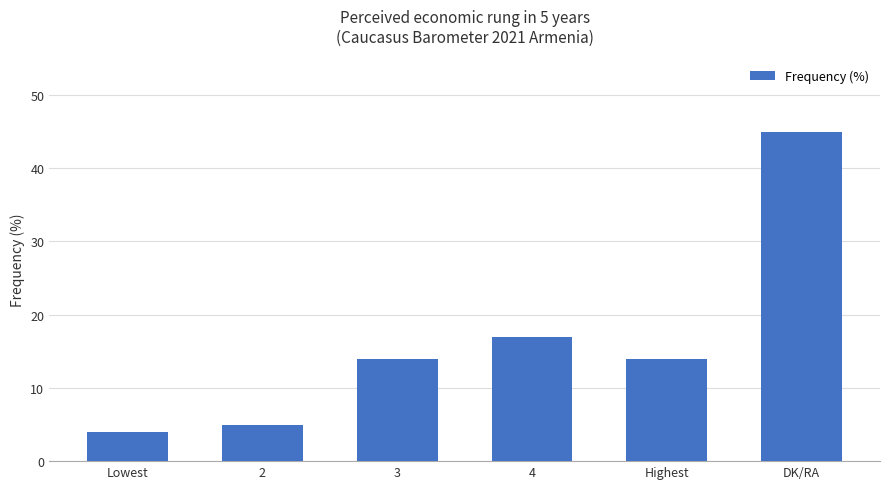

What is the difference between the values at Highest and 4?

3